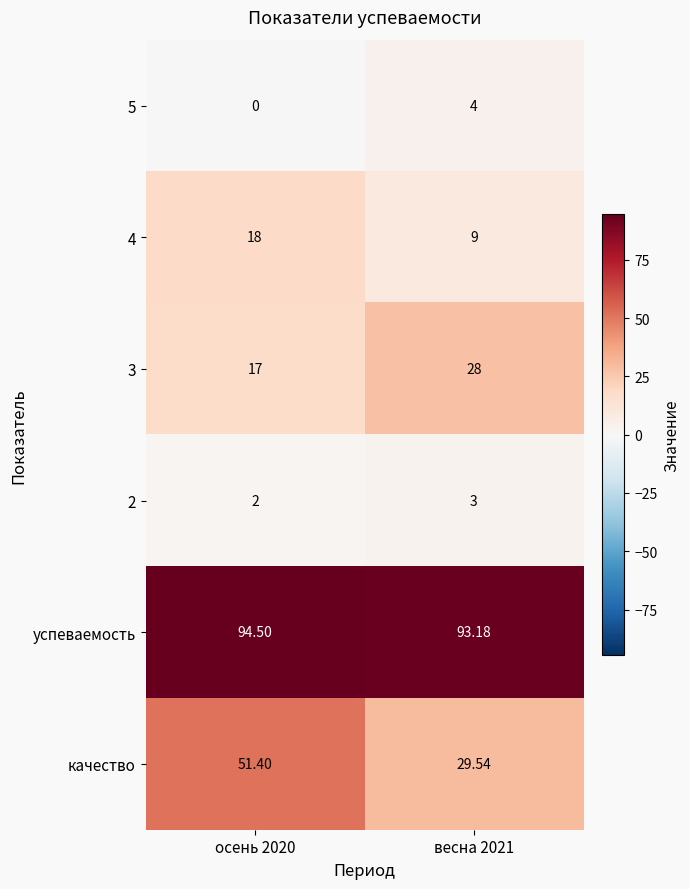

At which category is the sum across all series the highest?

осень 2020